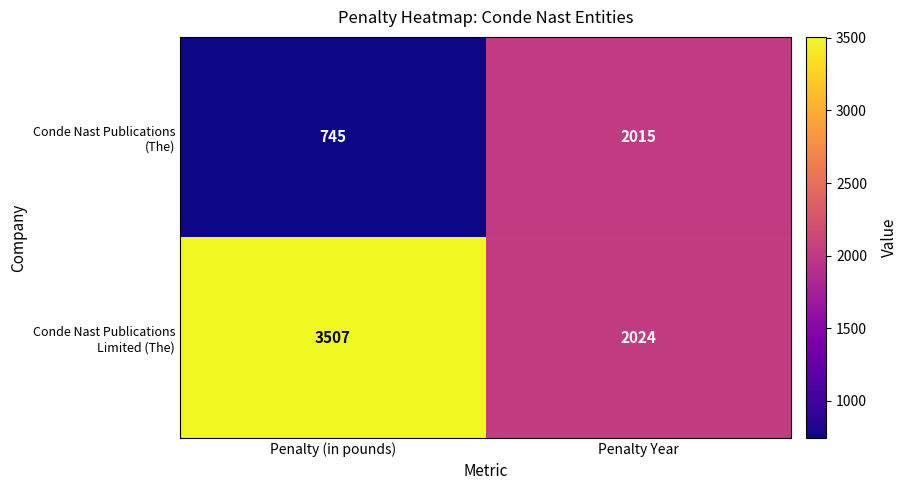

Read the Conde Nast Publications Limited (The) value at Penalty (in pounds).

3507